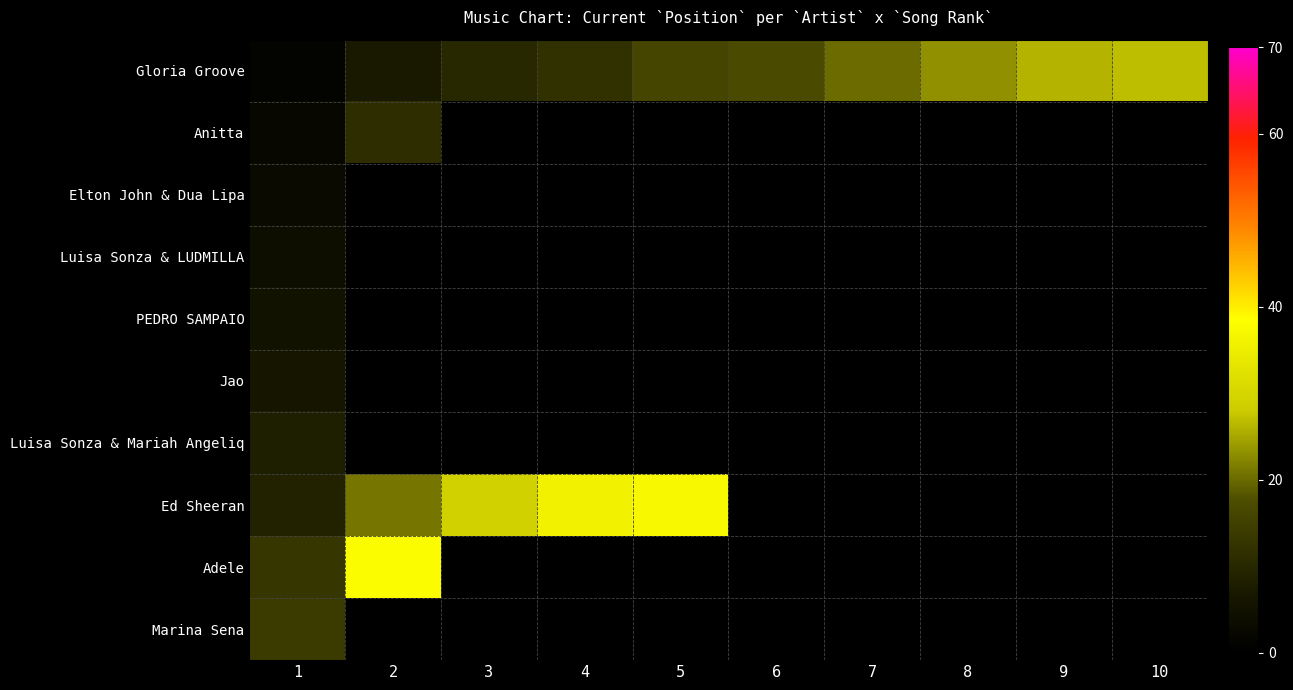

Between 10 and 7, which is larger?

10